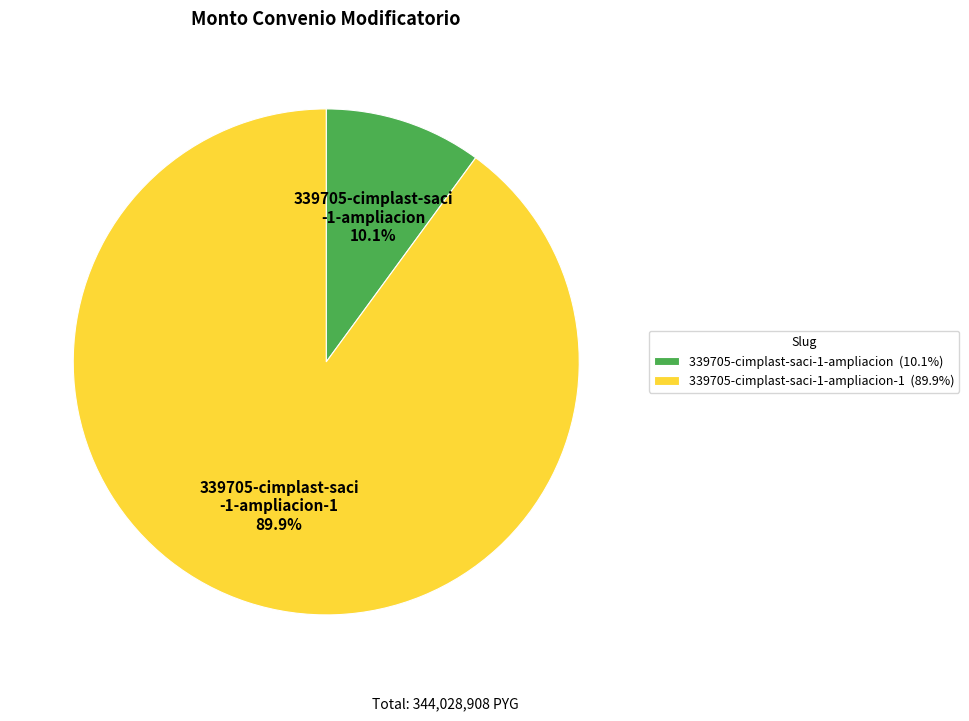

Which slice is the largest?

339705-cimplast-saci-1-ampliacion-1 (89.9%)